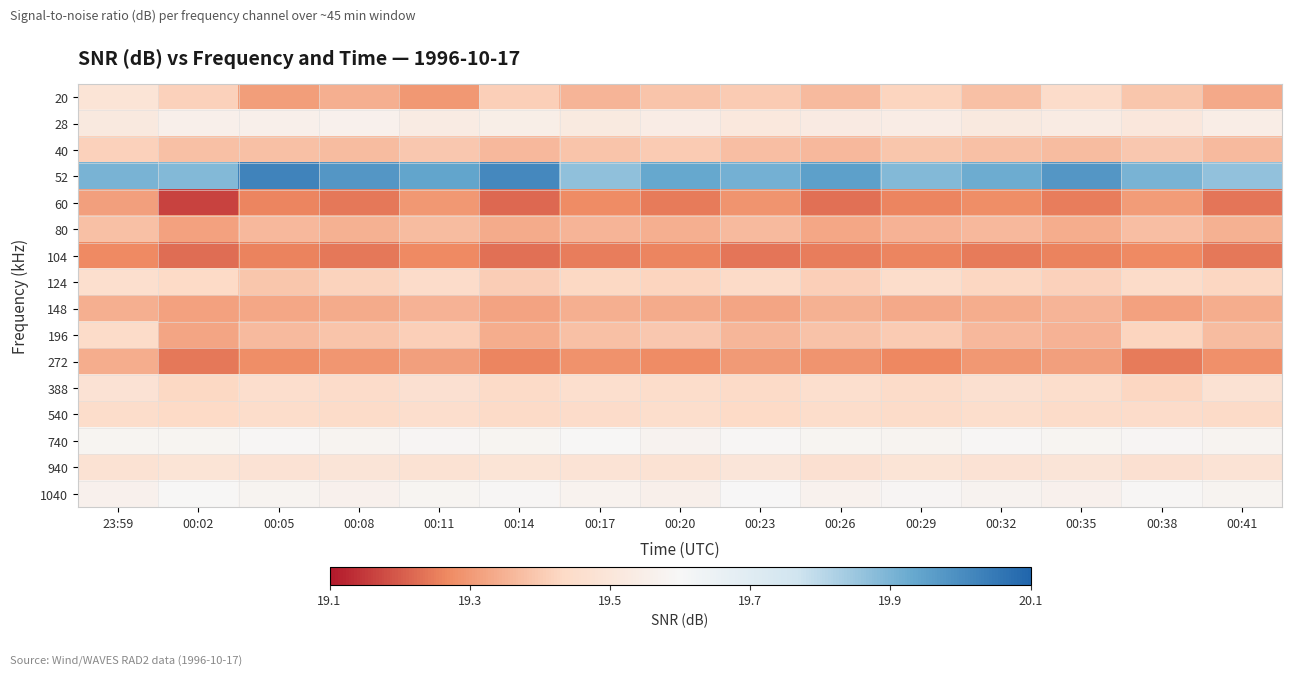

At how many categories does at least one series exceed 19?

15